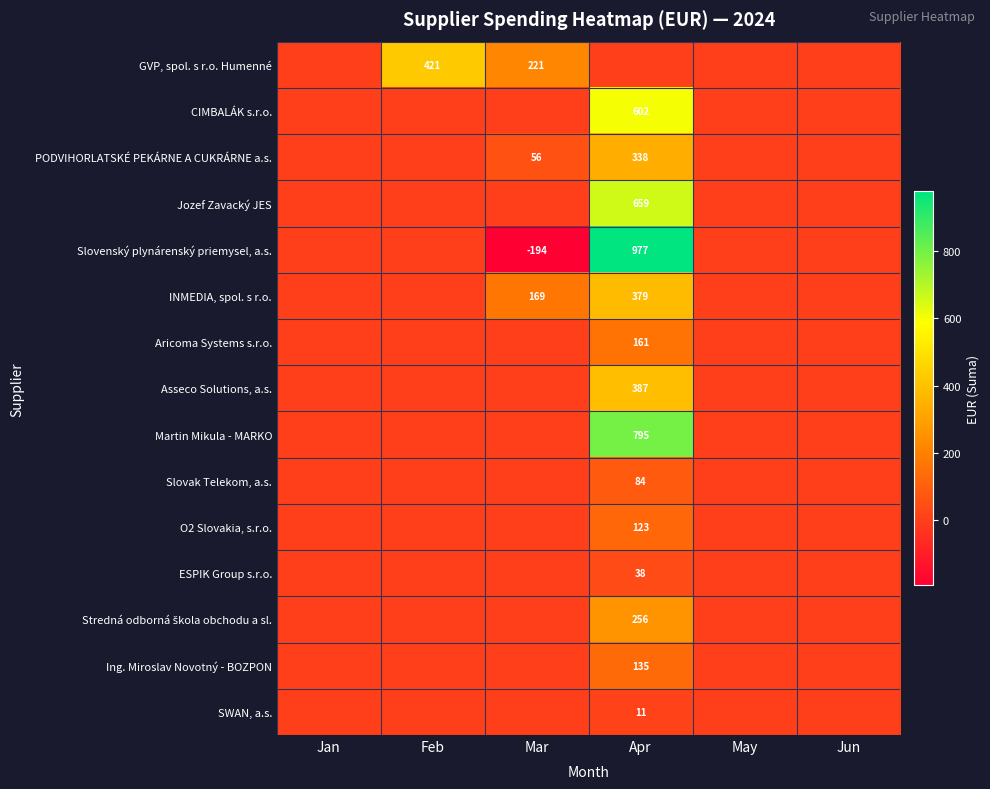

The Aricoma Systems s.r.o. series shows 161 at Apr. True or false?

True